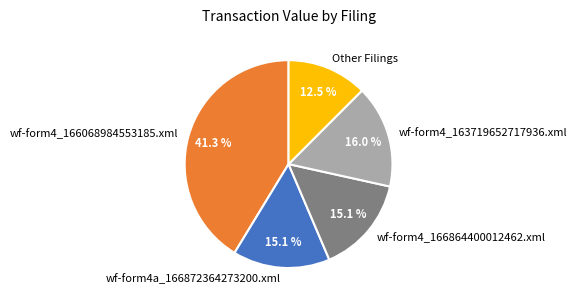

To the nearest percent, what is the average slice percentage?

20%